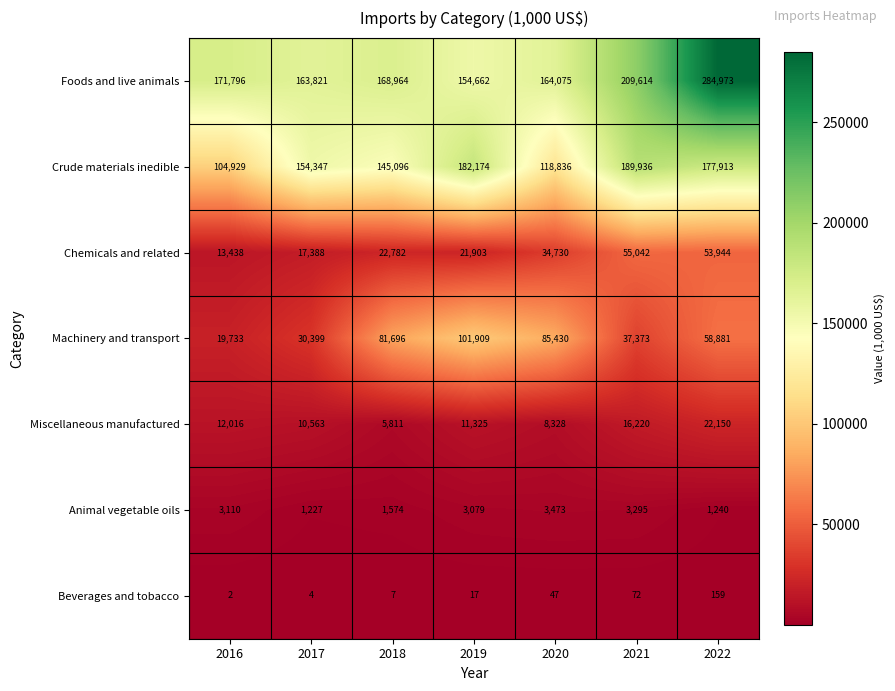

Where is Beverages and tobacco nearest to the value 80?

2021